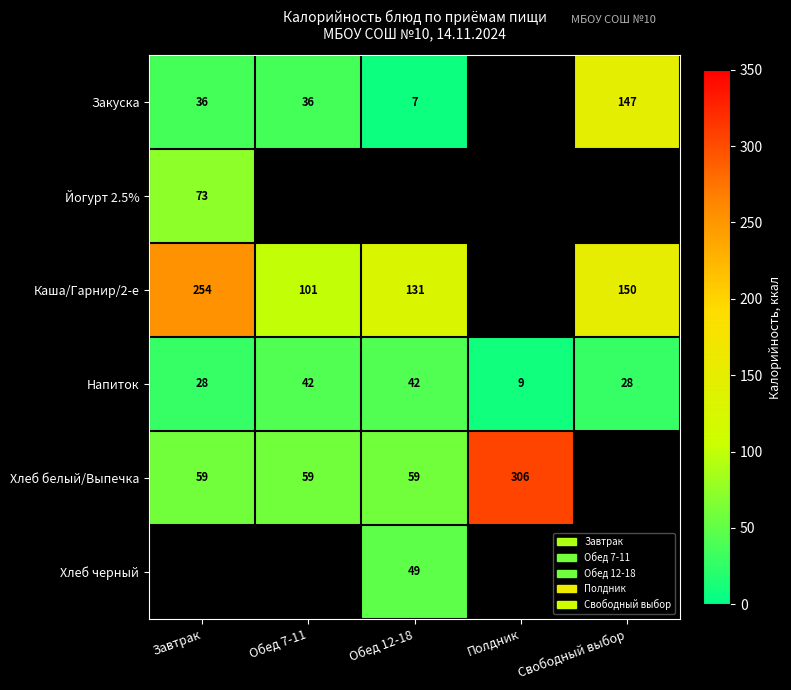

Read the Напиток value at Свободный выбор.

28